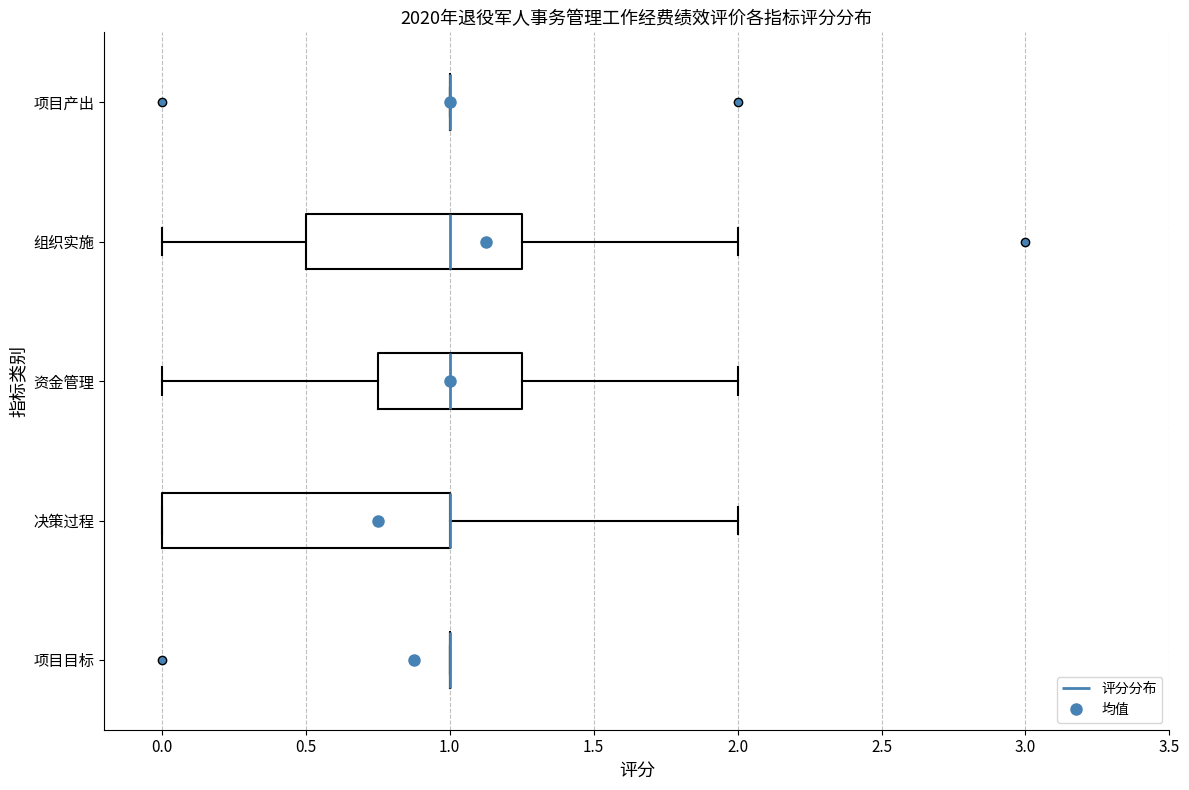

Reading bottom to top, read every box against the x-axis: the position of its median line, the range the box covers, and the ends of its whiskers. The values are not printed on the chart, so give them approximately, as read against the axis.

项目目标: box collapsed to a line at 1.00, whiskers 1.00 to 1.00
决策过程: median 1.00 (drawn on the box's right edge), box 0.00 to 1.00, whiskers 0.00 to 2.00
资金管理: median 1.00, box 0.75 to 1.25, whiskers 0.00 to 2.00
组织实施: median 1.00, box 0.50 to 1.25, whiskers 0.00 to 2.00
项目产出: box collapsed to a line at 1.00, whiskers 1.00 to 1.00